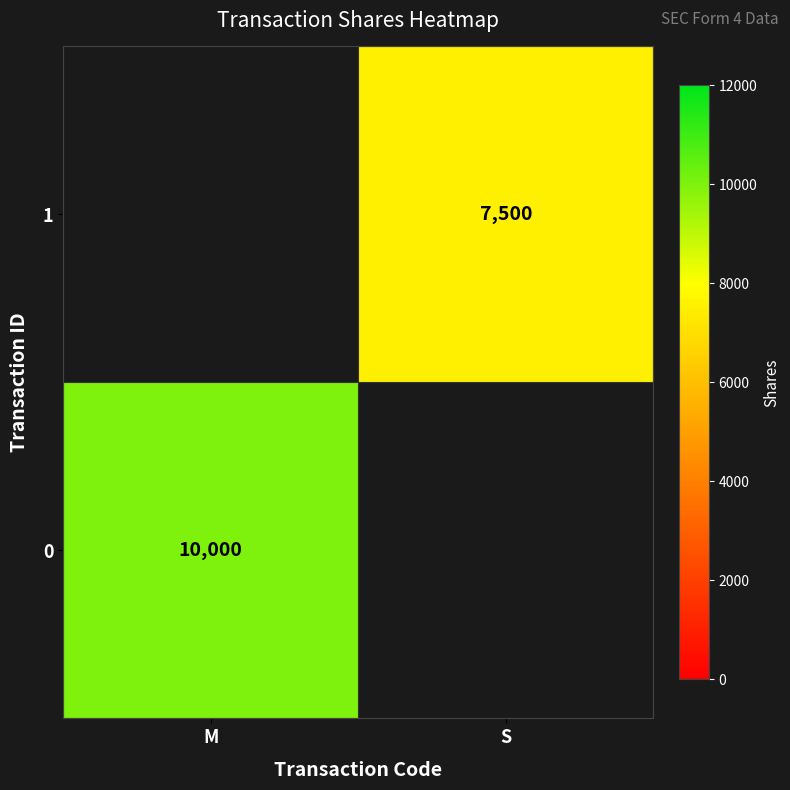

The value of 0 at M is 13530. True or false?

False